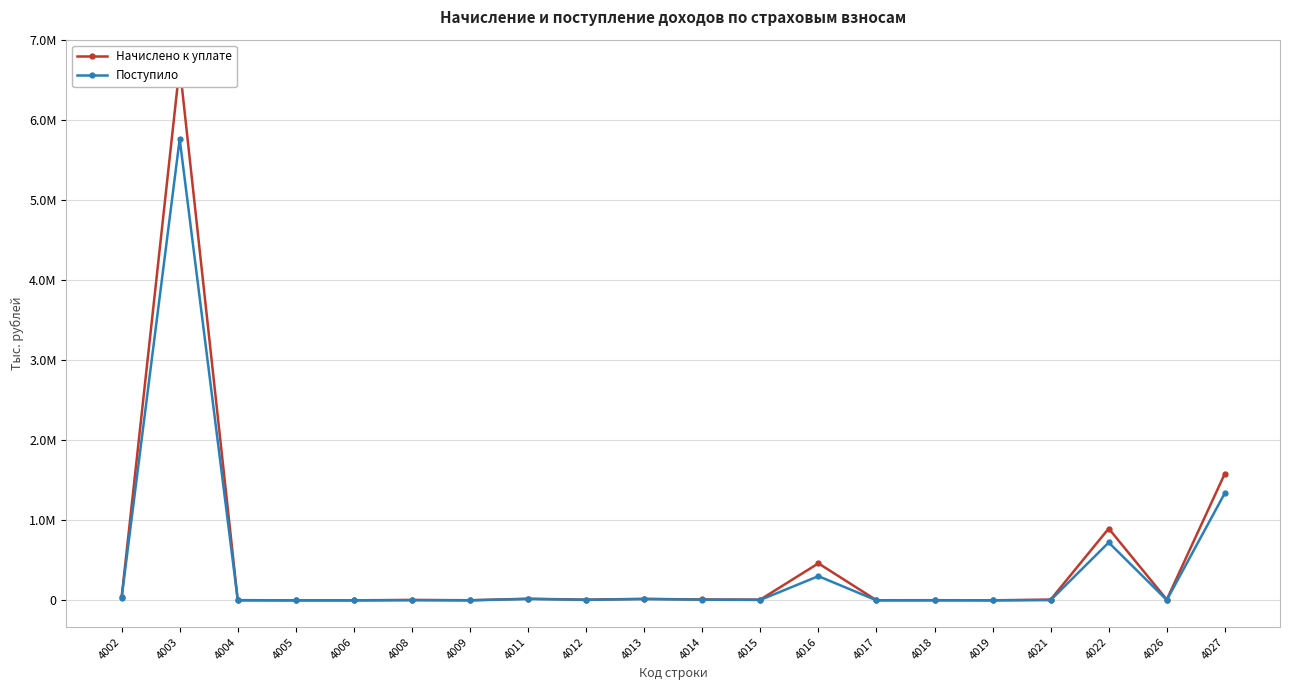

What is the sum of all Начислено к уплате values?

9752076